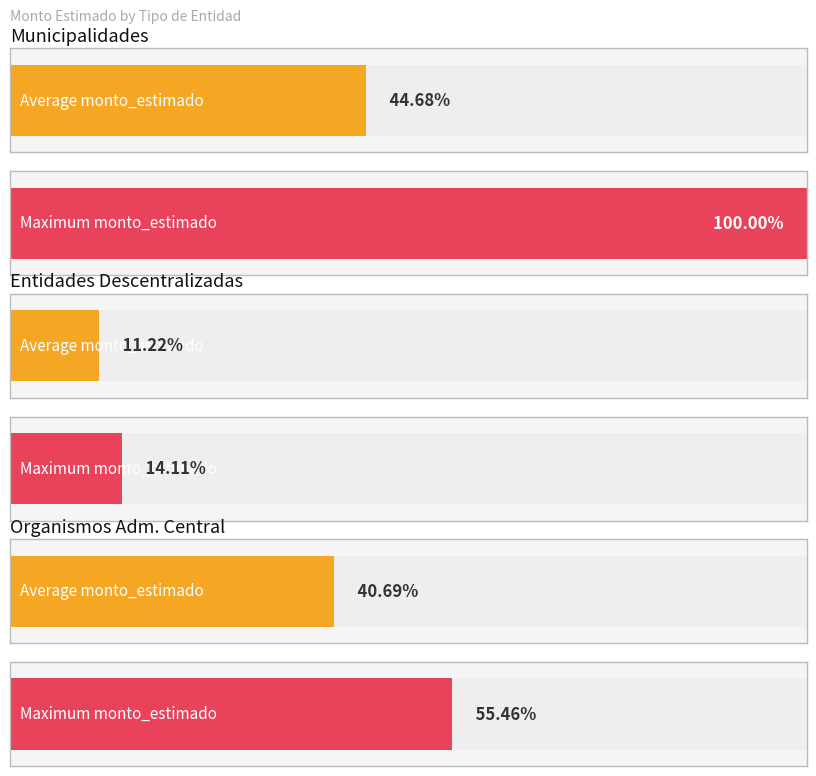

The chart shows a value of 203029003 at Municipalidades. True or false?

False